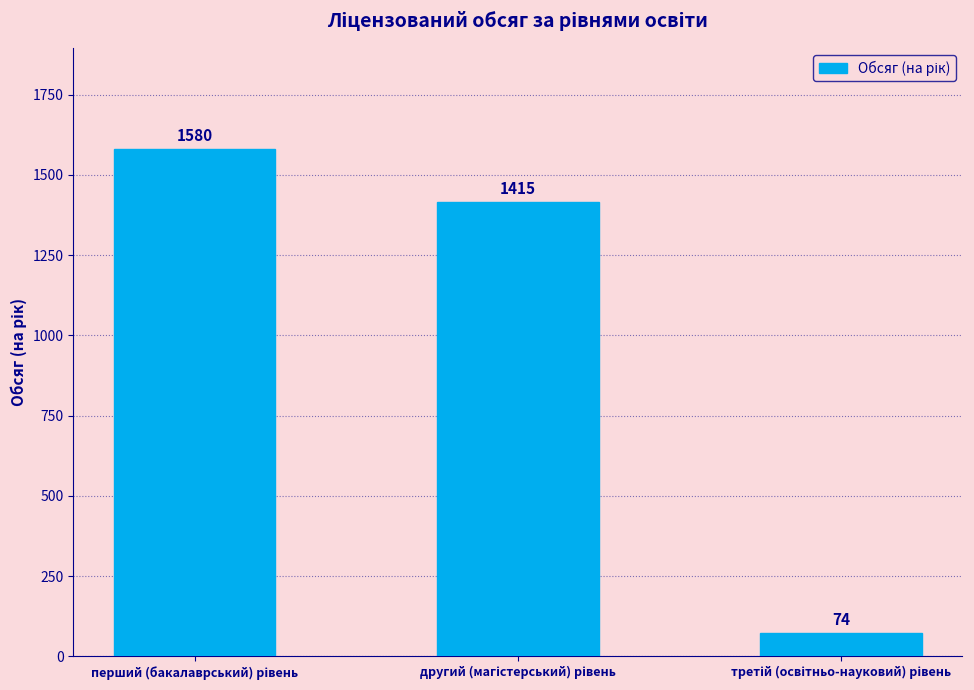

What is the value of the 3rd bar from the left?

74